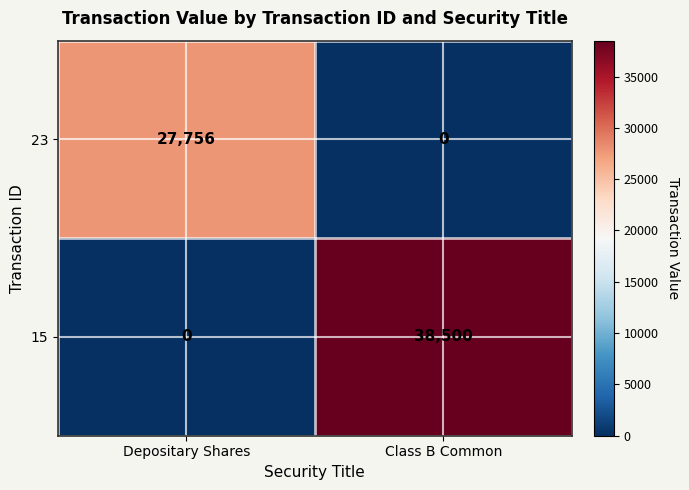

What is the total value across all series at Class B Common?

38500